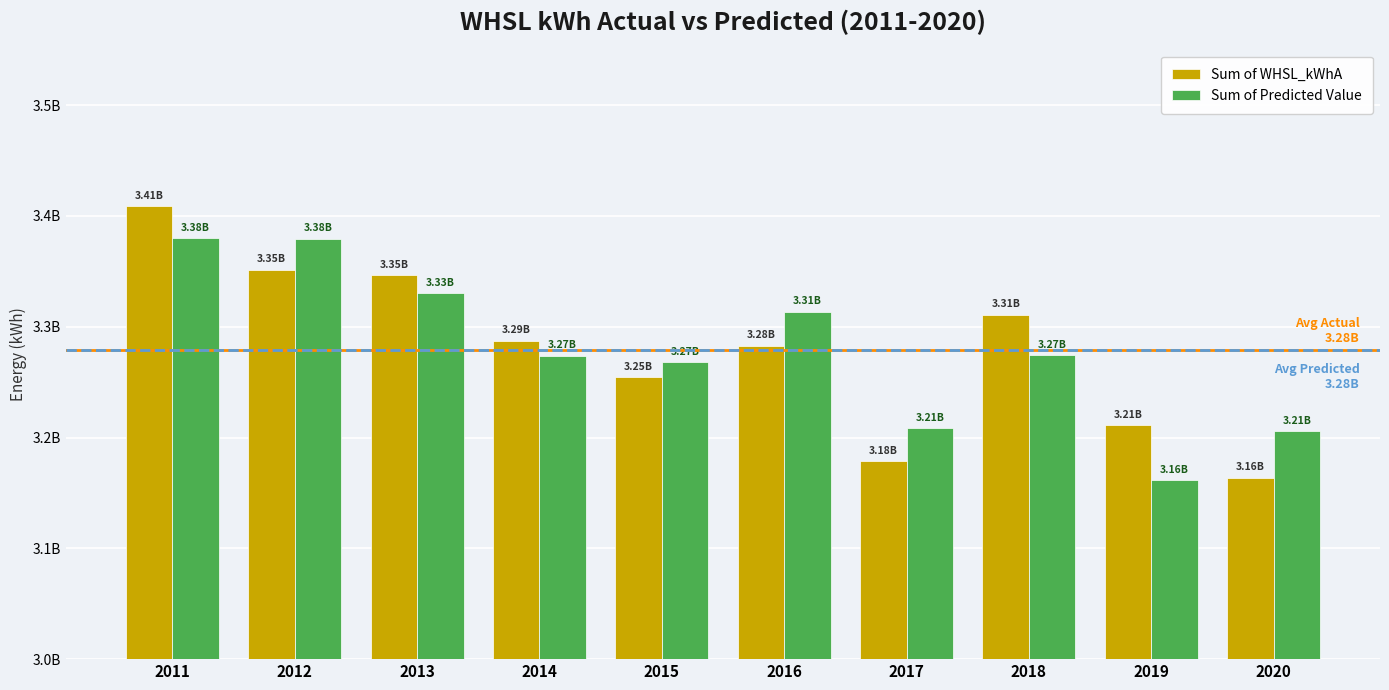

Are the bars grouped side by side (vs. stacked)?

Yes